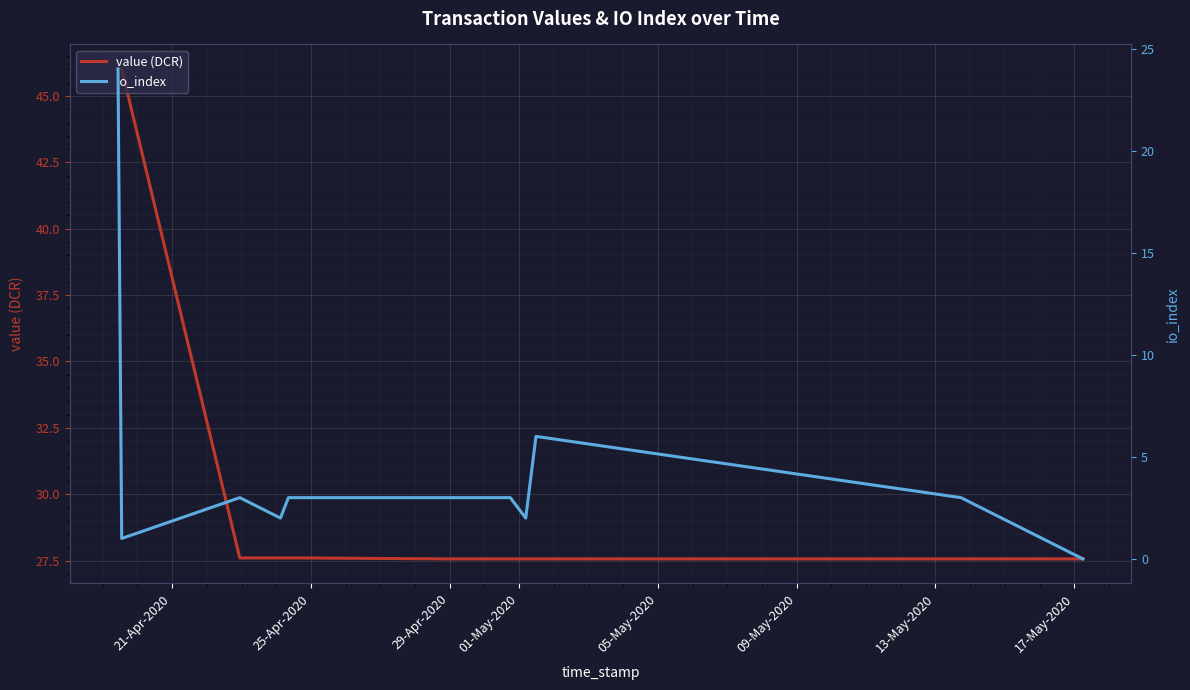

What is the difference between the second highest and second lowest values in the value (DCR) series?

18.5